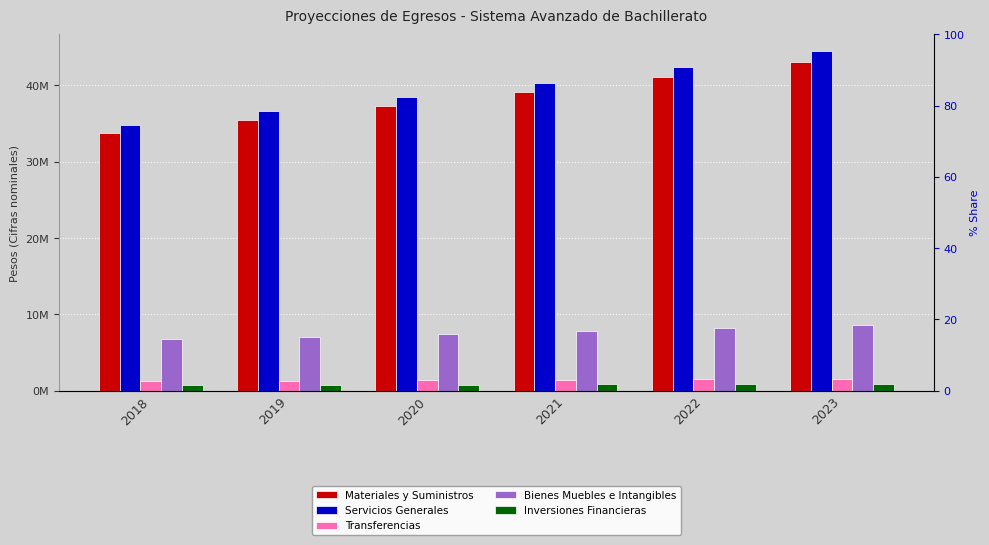

At 2020, list the series in order from smallest to largest.

Inversiones Financieras, Transferencias, Bienes Muebles e Intangibles, Materiales y Suministros, Servicios Generales